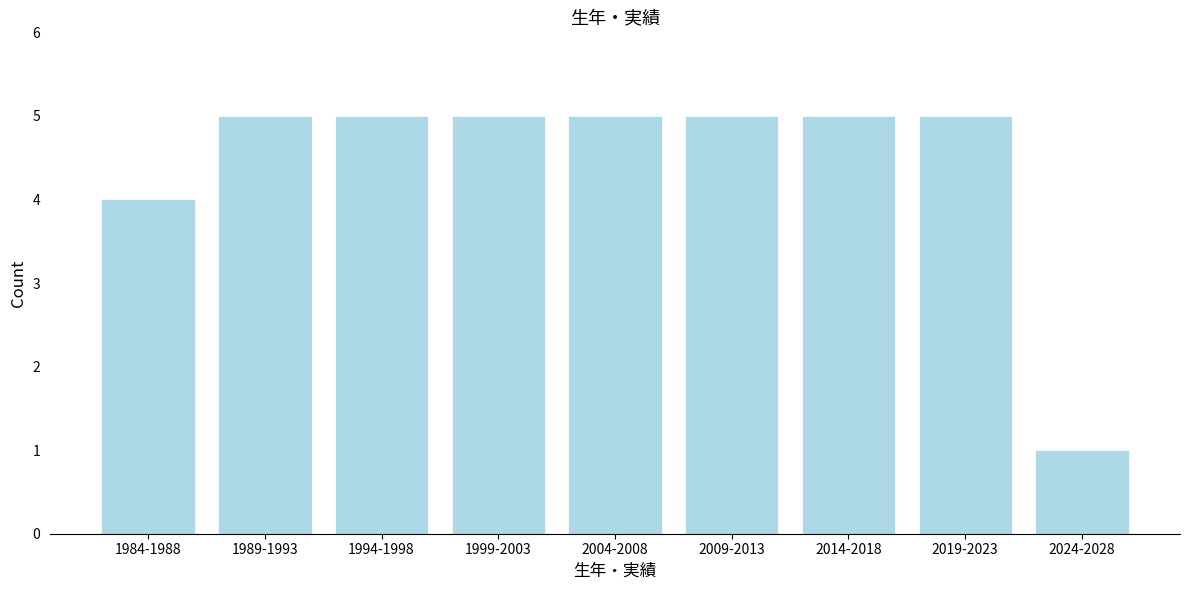

Reading left to right, extract all data points from this chart.

1984-1988=4	1989-1993=5	1994-1998=5	1999-2003=5	2004-2008=5	2009-2013=5	2014-2018=5	2019-2023=5	2024-2028=1